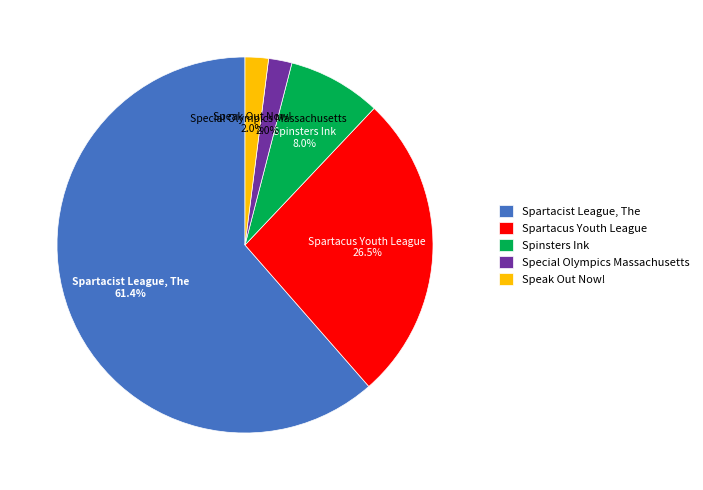

To the nearest percent, what portion does Special Olympics Massachusetts represent?

2%